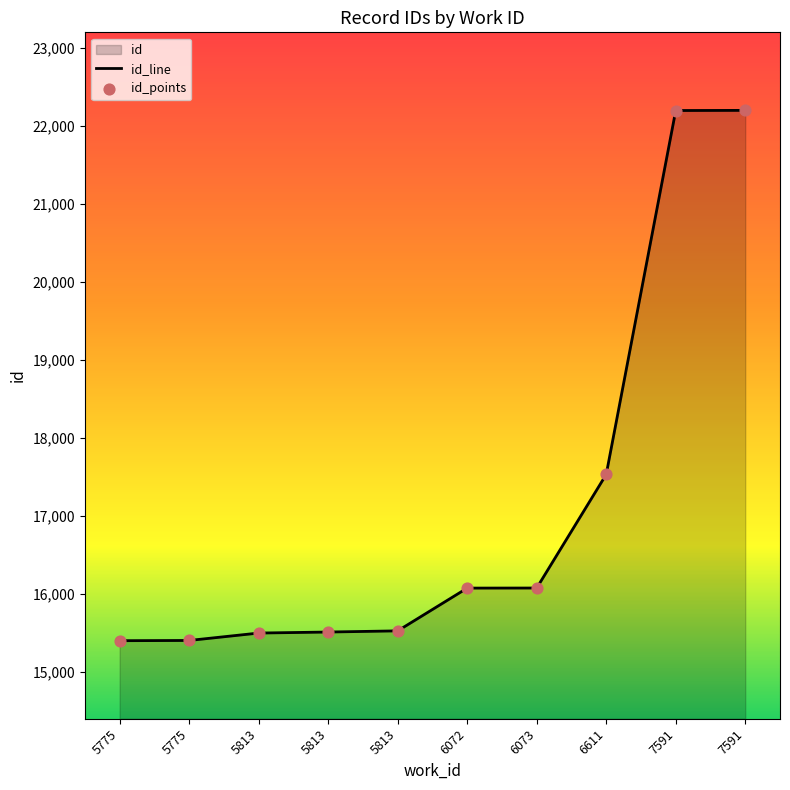

What is the ratio of the value at 7591 to the value at 5813?

1.4